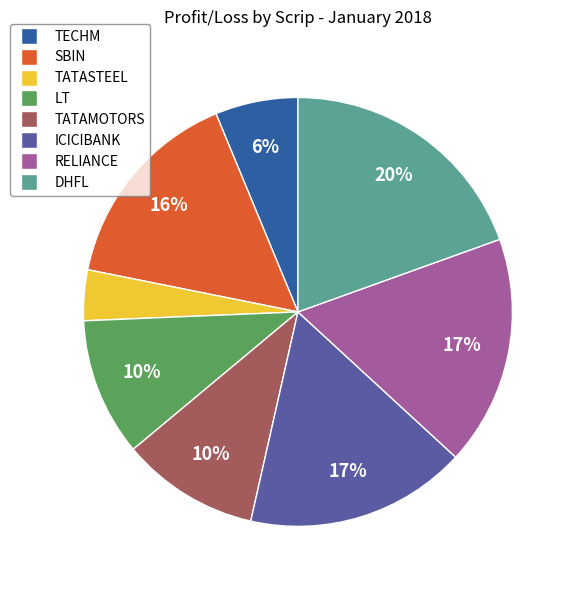

True or false: ICICIBANK accounts for 17% of the total.

True